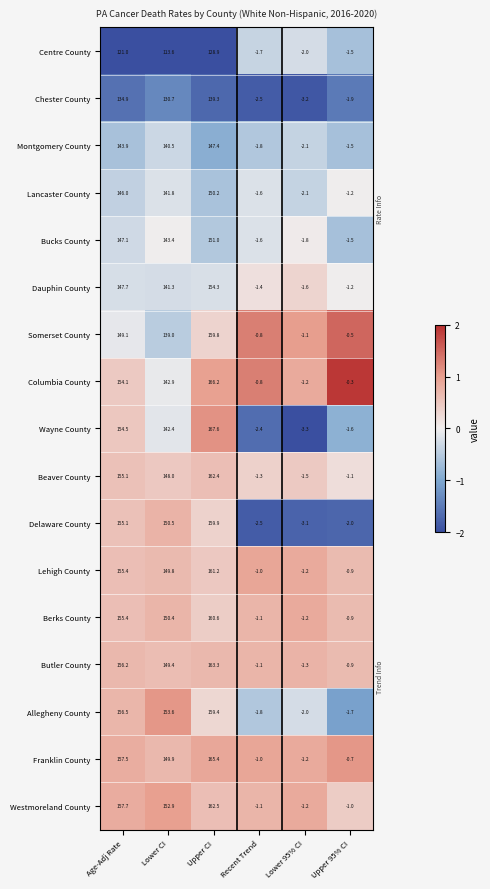

How many series are shown in this chart?

17